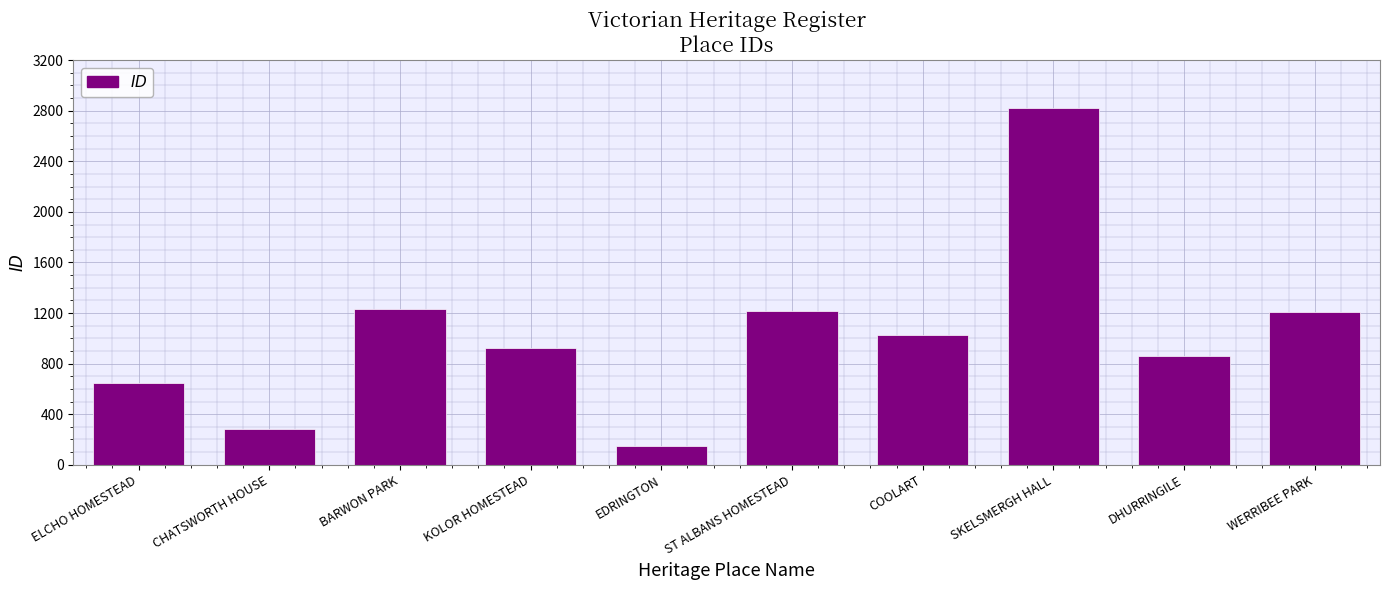

What is the label of the 4th bar from the right?

COOLART